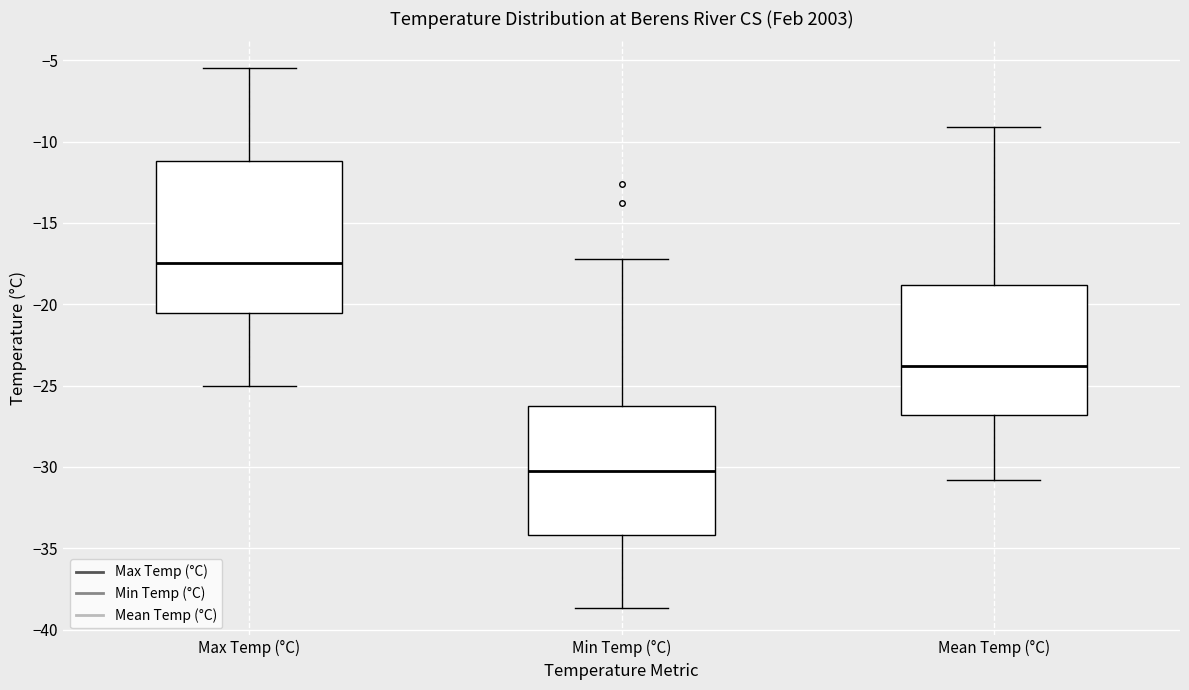

Where is the lower edge of the box for Max Temp (°C) on the y-axis? The values are not printed on the chart, so give them approximately, as read against the axis.

-20.5